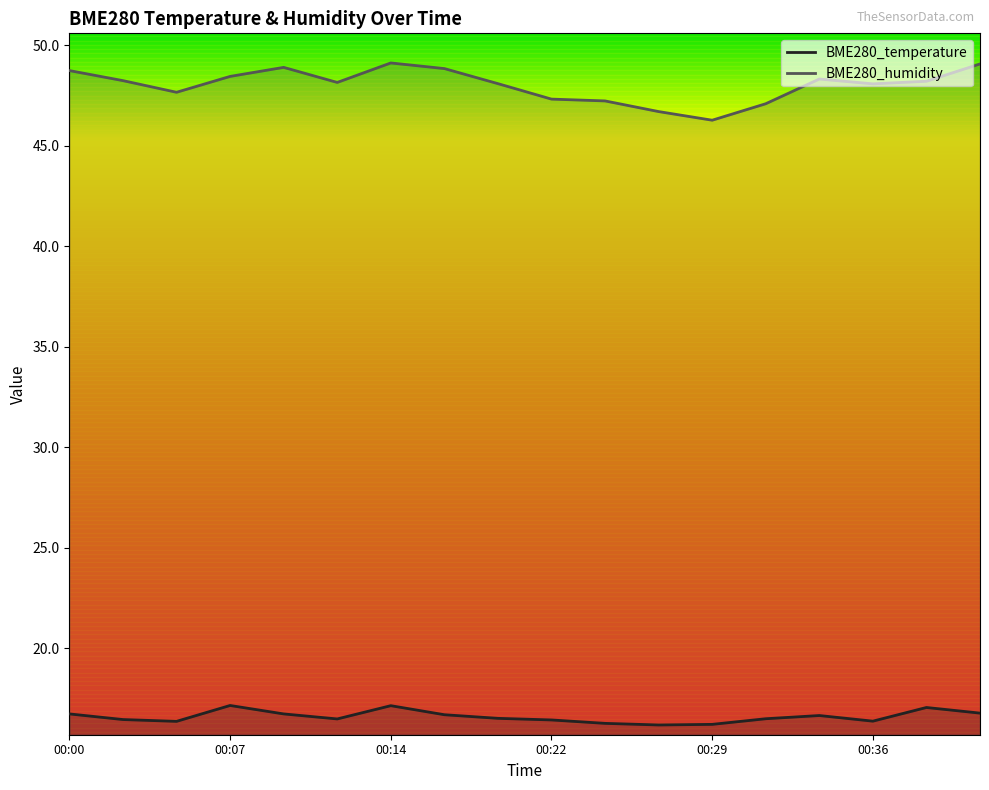

Which series has the largest range (max minus min)?

BME280_humidity